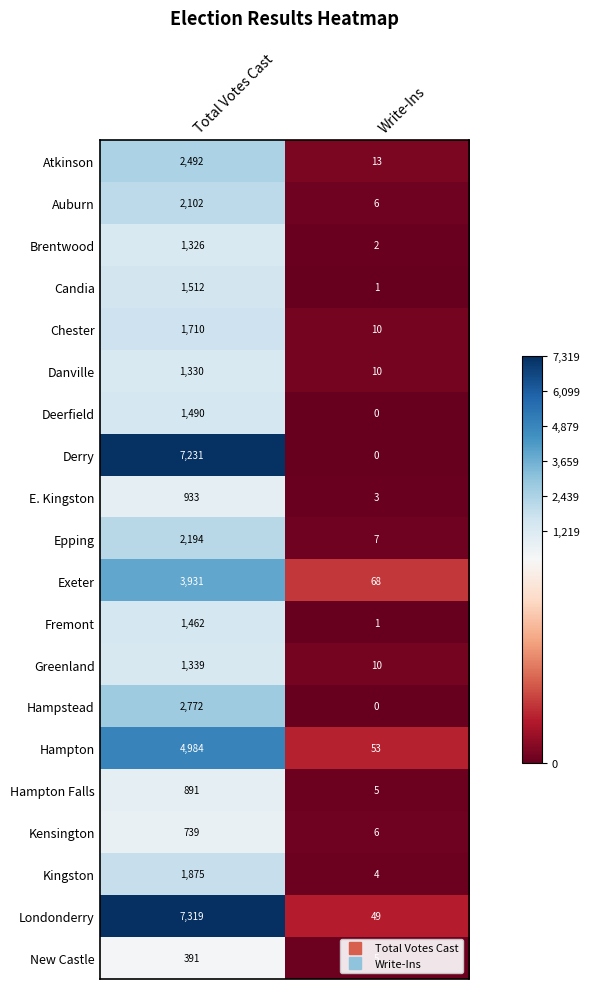

True or false: Brentwood has a value of 1326 at Total Votes Cast.

True